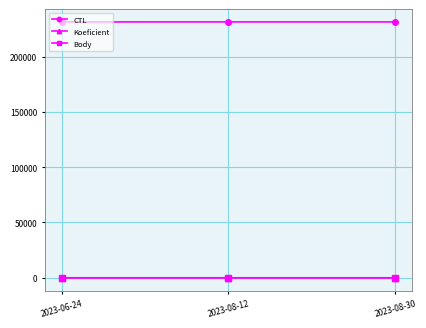

What is the label of the 3rd point from the right?

2023-06-24